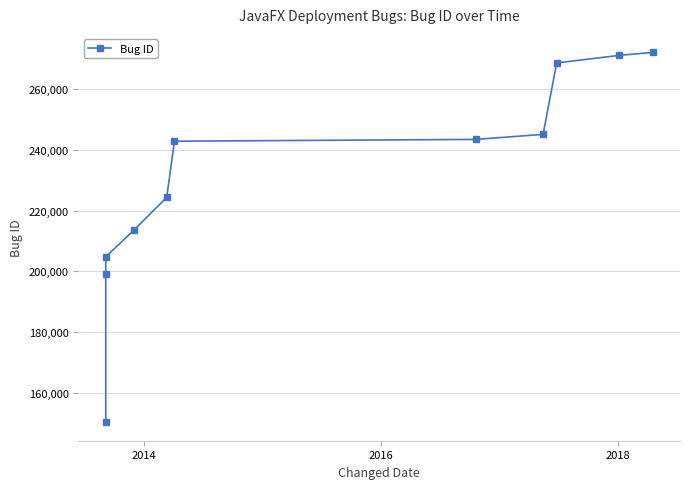

True or false: the data has more than 2 interior local peaks.

False